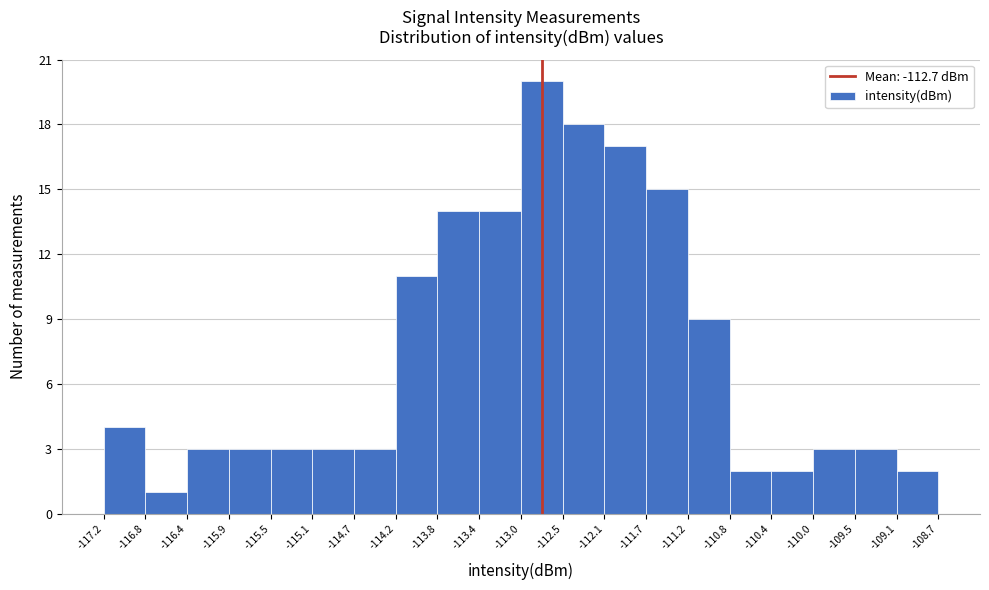

Reading left to right, transcribe this chart: for each bar, give the range it covers on the x-axis and its height. The values are not printed on the chart, so give them approximately, as read against the axis.

-117.2 to -116.8: 4
-116.8 to -116.4: 1
-116.4 to -115.9: 3
-115.9 to -115.5: 3
-115.5 to -115.1: 3
-115.1 to -114.7: 3
-114.7 to -114.2: 3
-114.2 to -113.8: 11
-113.8 to -113.4: 14
-113.4 to -113.0: 14
-113.0 to -112.5: 20
-112.5 to -112.1: 18
-112.1 to -111.7: 17
-111.7 to -111.2: 15
-111.2 to -110.8: 9
-110.8 to -110.4: 2
-110.4 to -110.0: 2
-110.0 to -109.5: 3
-109.5 to -109.1: 3
-109.1 to -108.7: 2